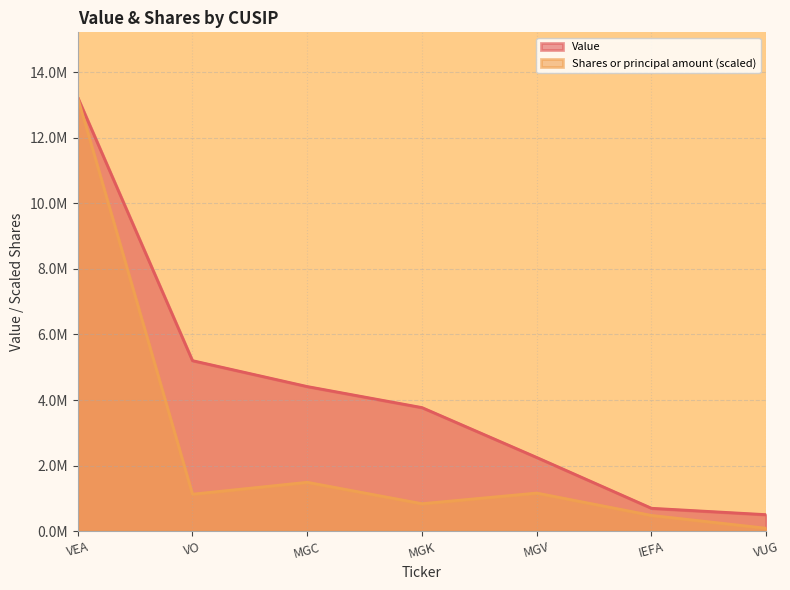

Does the chart display data point markers on the line(s)?

No